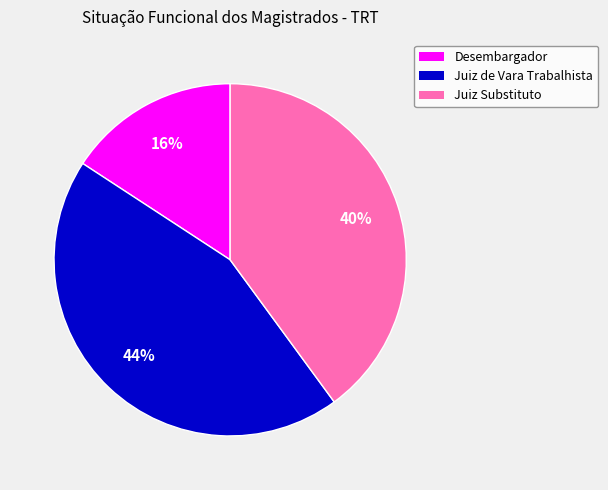

To the nearest percent, what is the combined percentage of Desembargador and Juiz Substituto?

56%